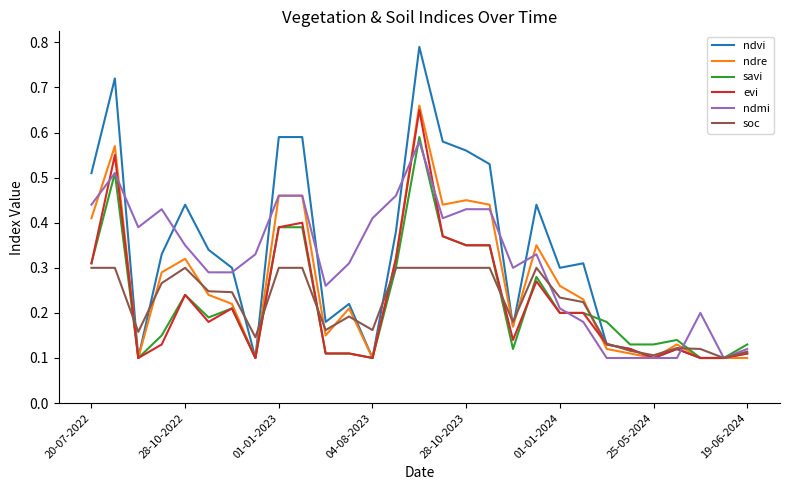

Which series has the widest spread of values?

ndvi